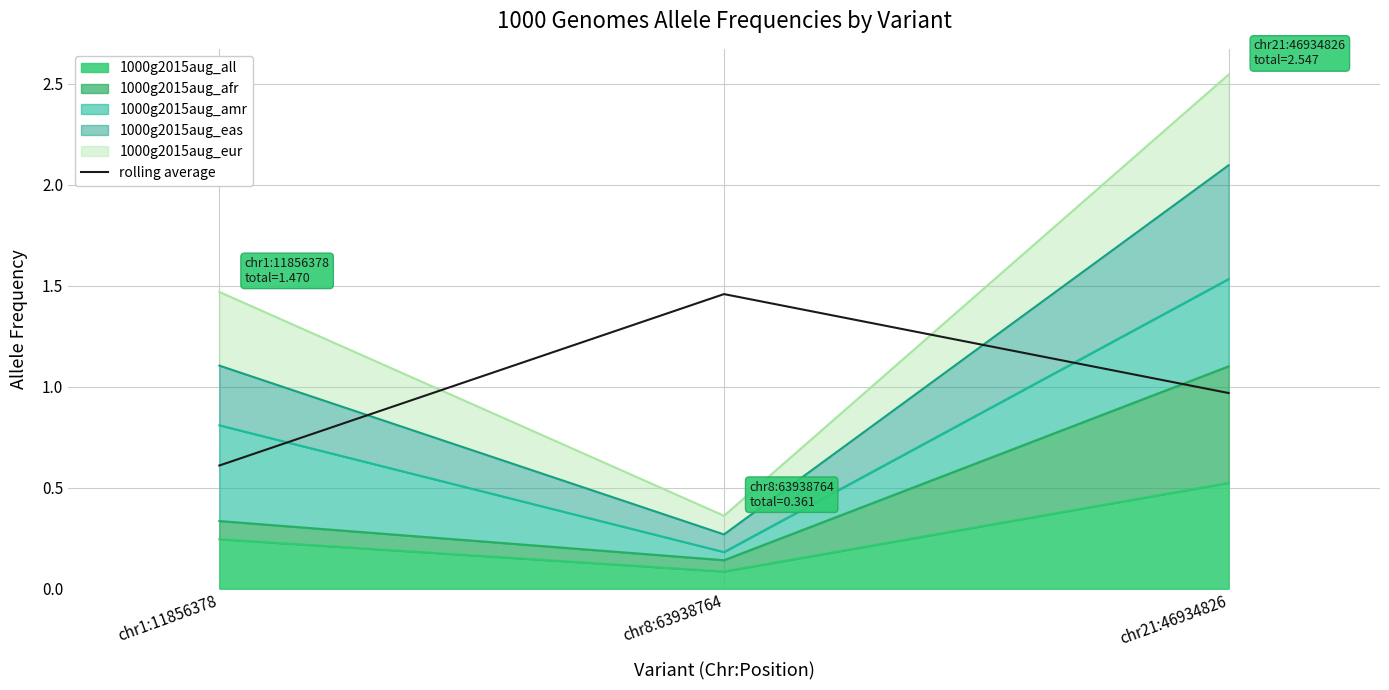

What is the difference between the maximum and minimum values?

0.8